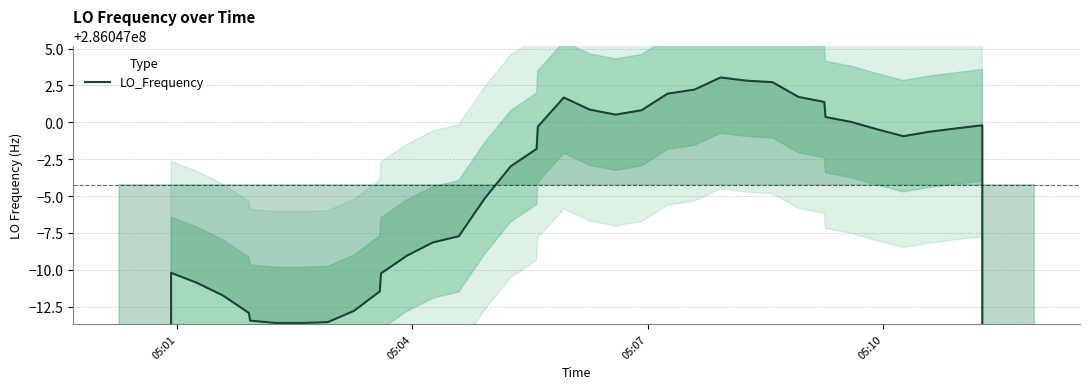

How many values are below 286046998?

20